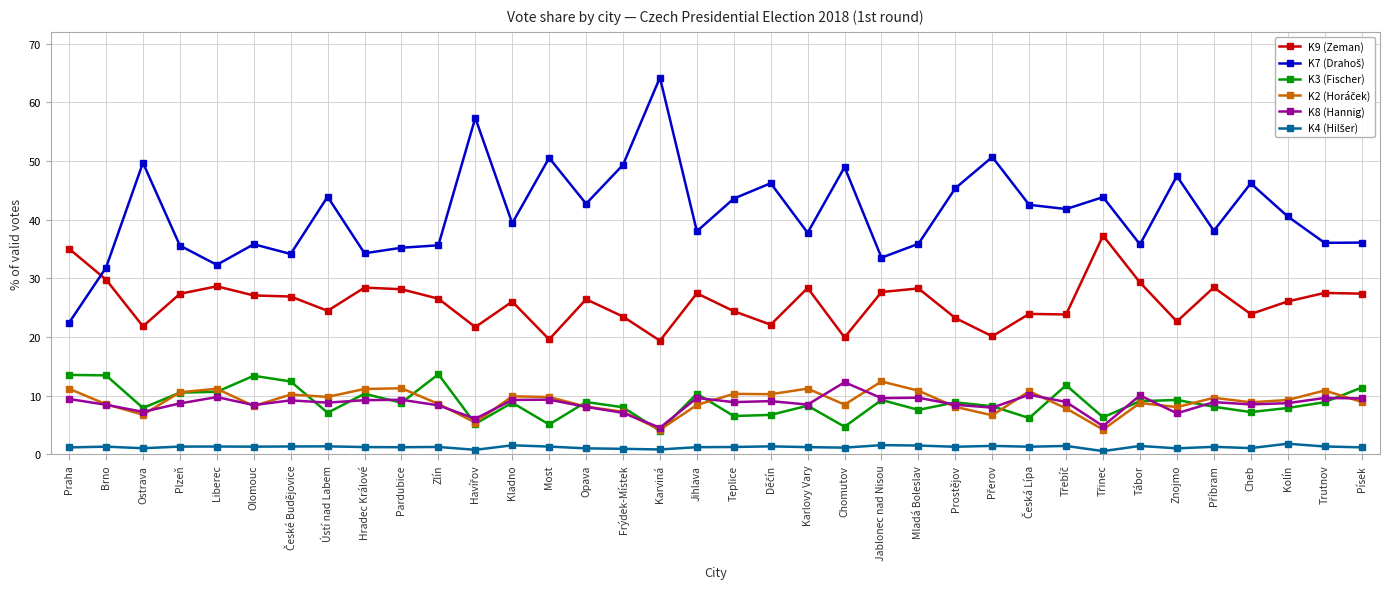

What is the highest value of the K3 (Fischer) series?

13.6